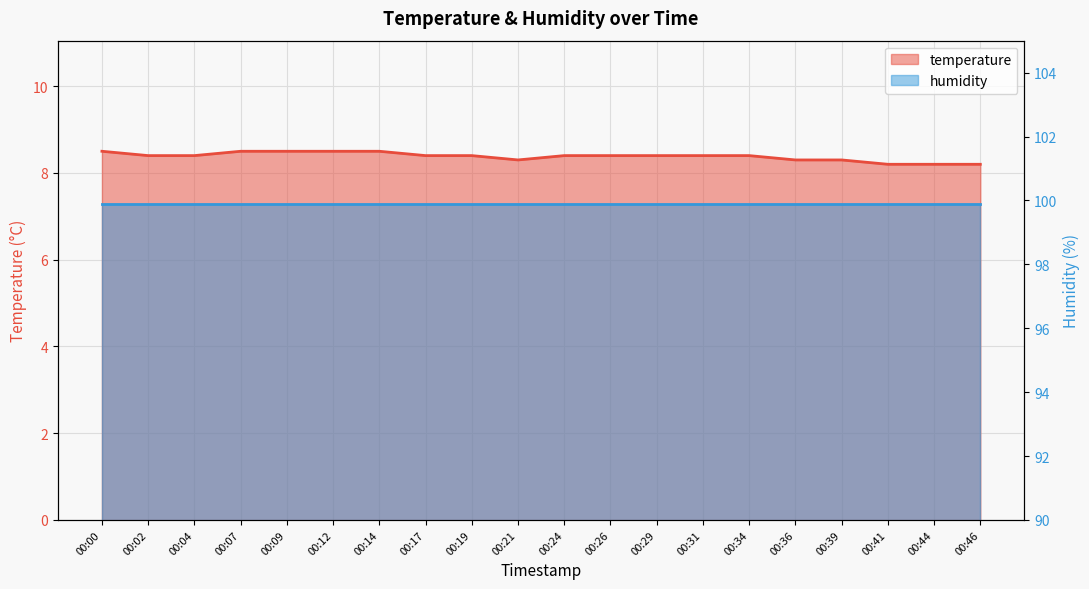

What is the change in value from 00:00 to 00:04?

-0.1